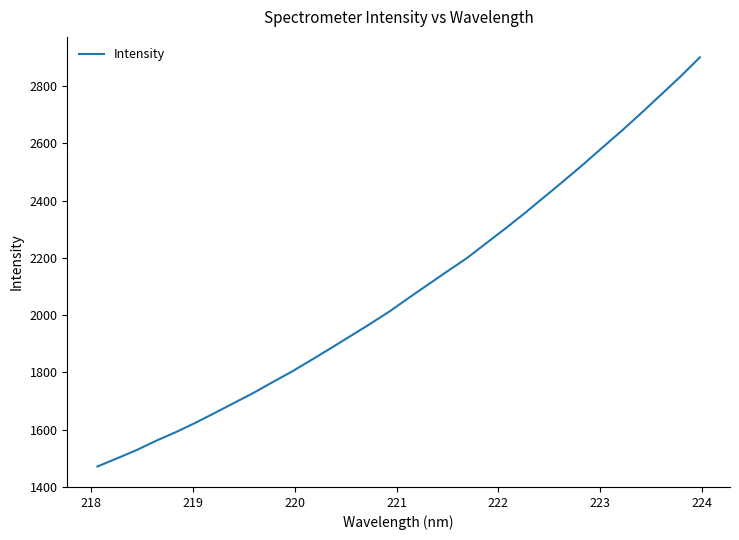

What is the difference between the maximum and minimum values?

1428.6